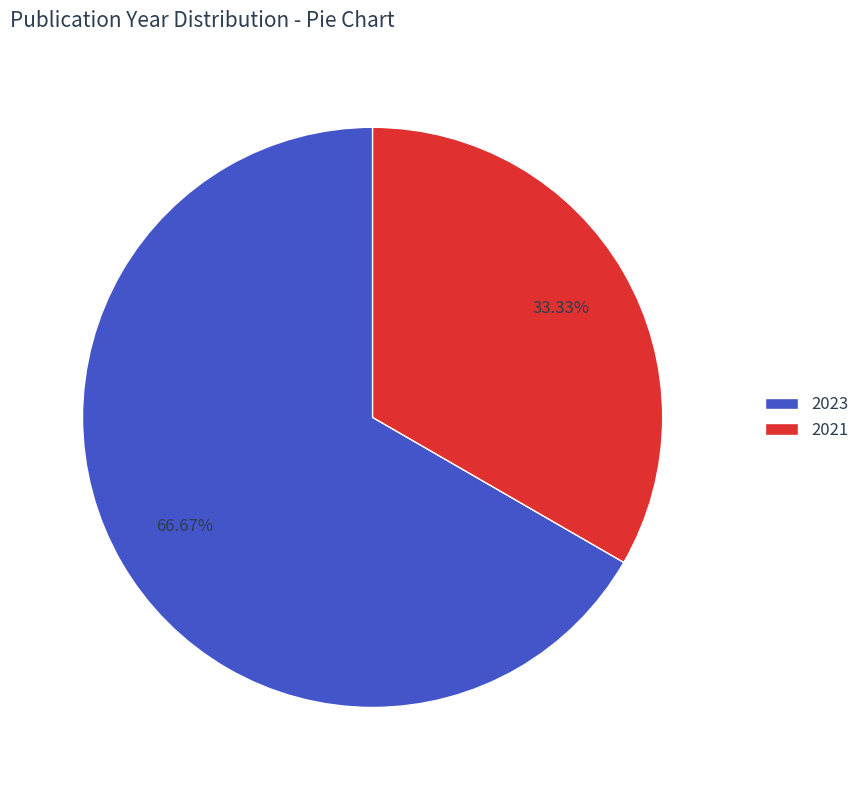

Does 2021 represent more than half of the total?

No